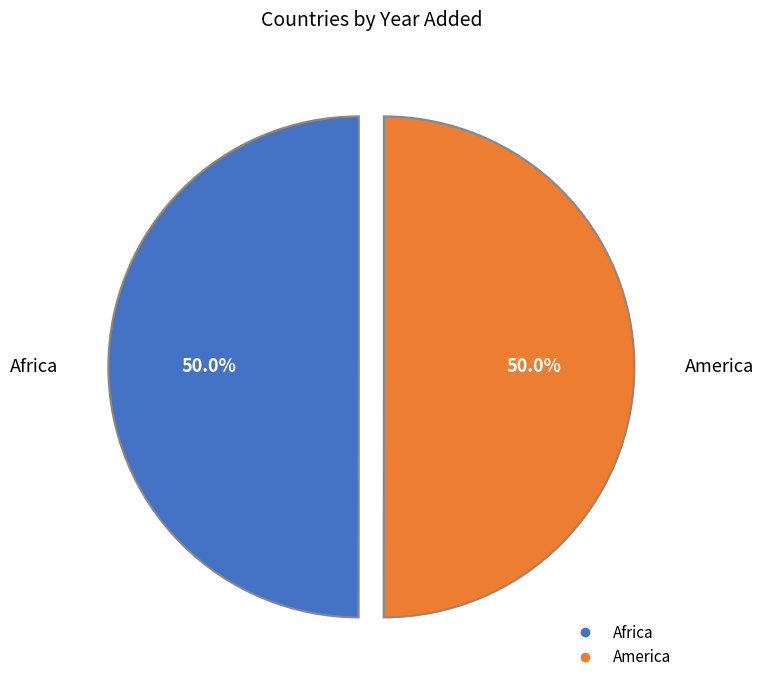

What percentage do America and Africa together represent?

100.0%